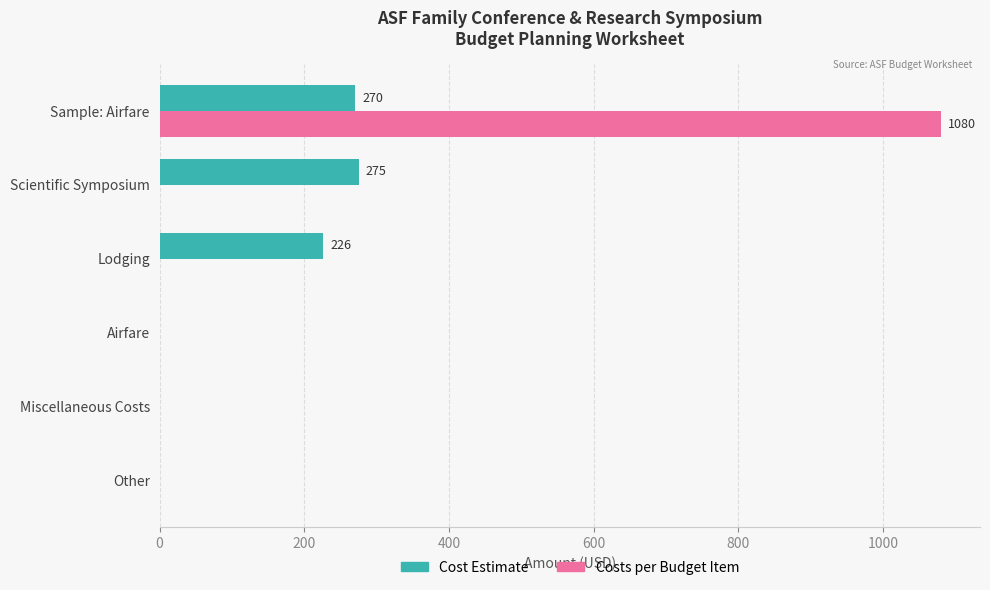

What is the highest value of the Costs per Budget Item series?

1080